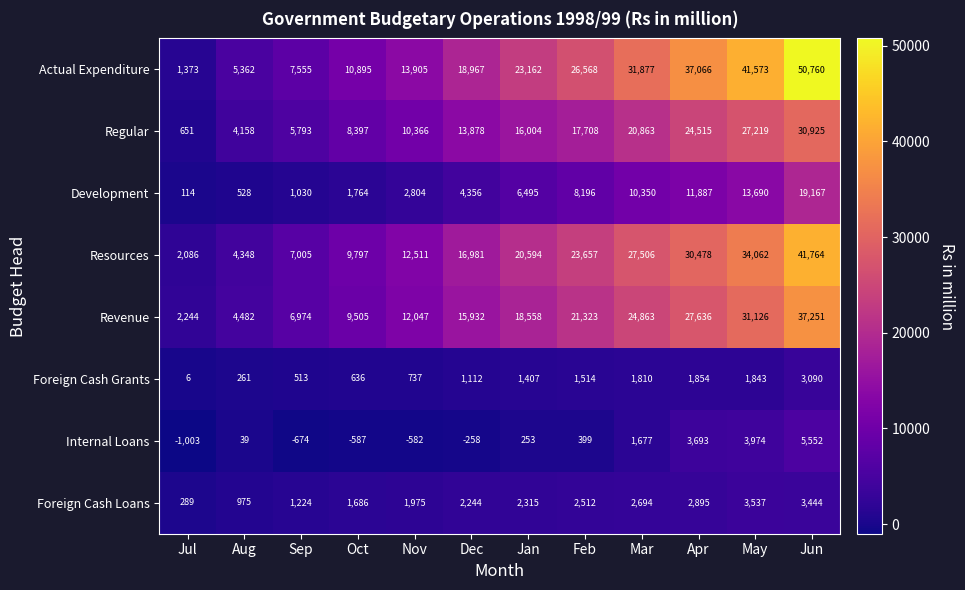

Count the number of categories in the chart.

12